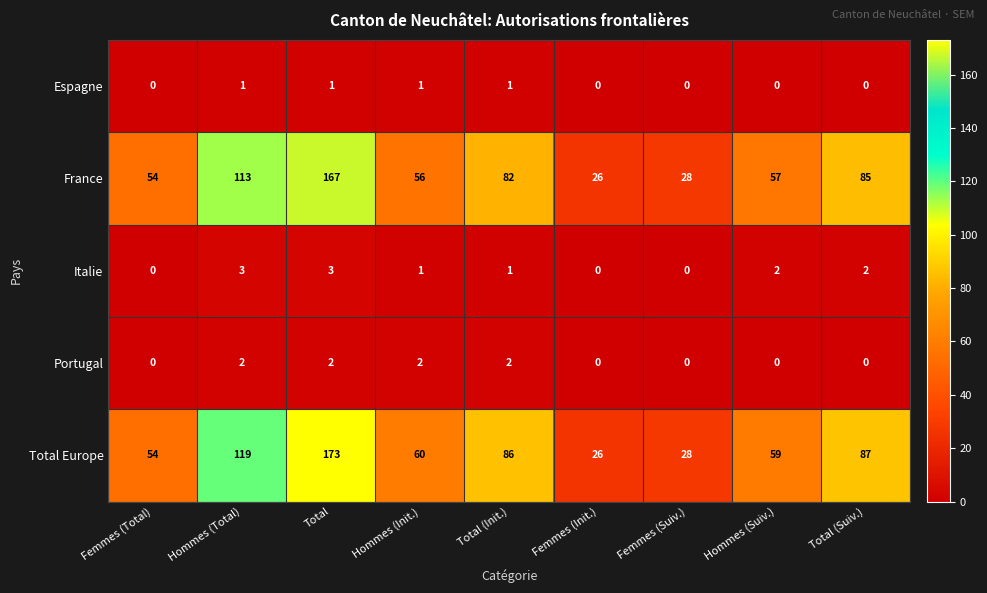

What is the difference between the maximum and second lowest values in the Total Europe series?

145